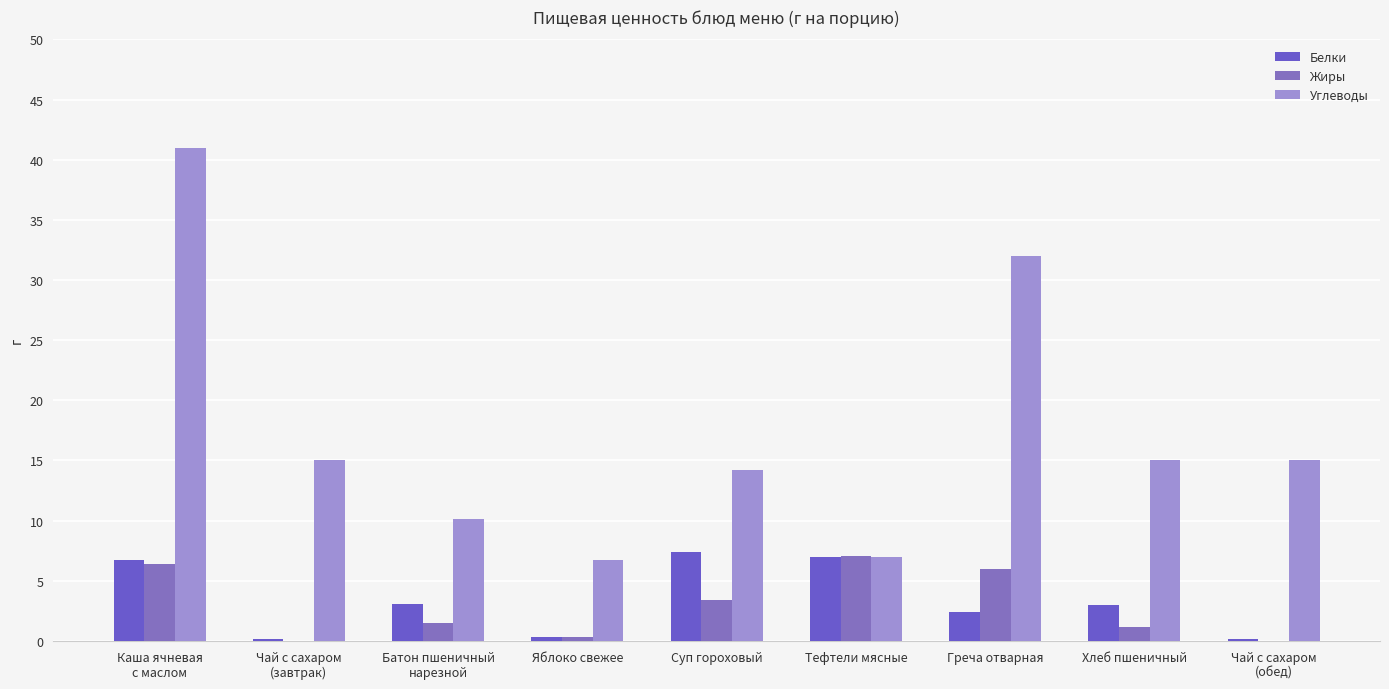

Are the bars grouped side by side (vs. stacked)?

Yes